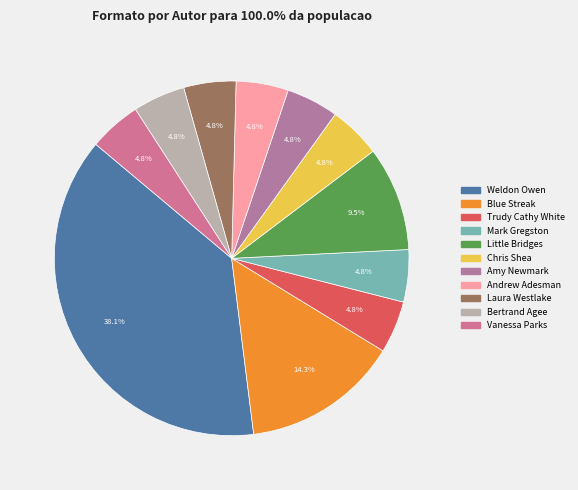

Which slice is the largest?

Weldon Owen